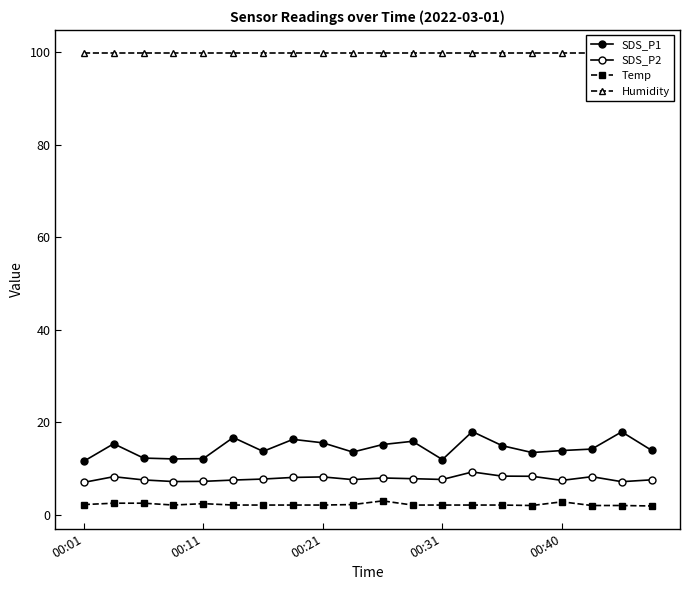

What is the difference between the second highest and second lowest values in the Temp series?

0.8